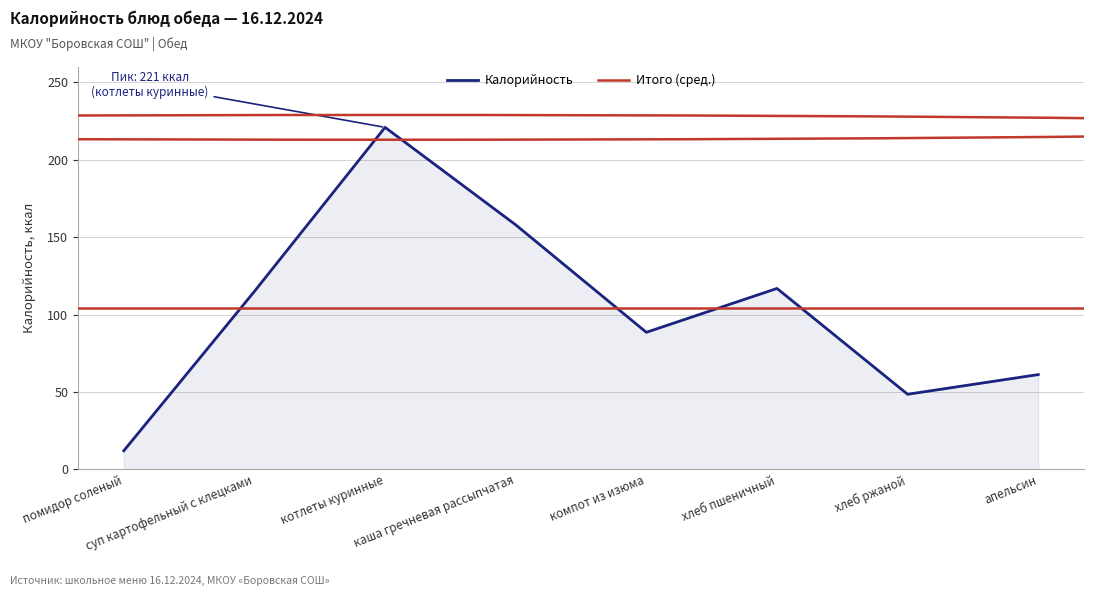

Between хлеб пшеничный and помидор соленый, which is larger?

хлеб пшеничный